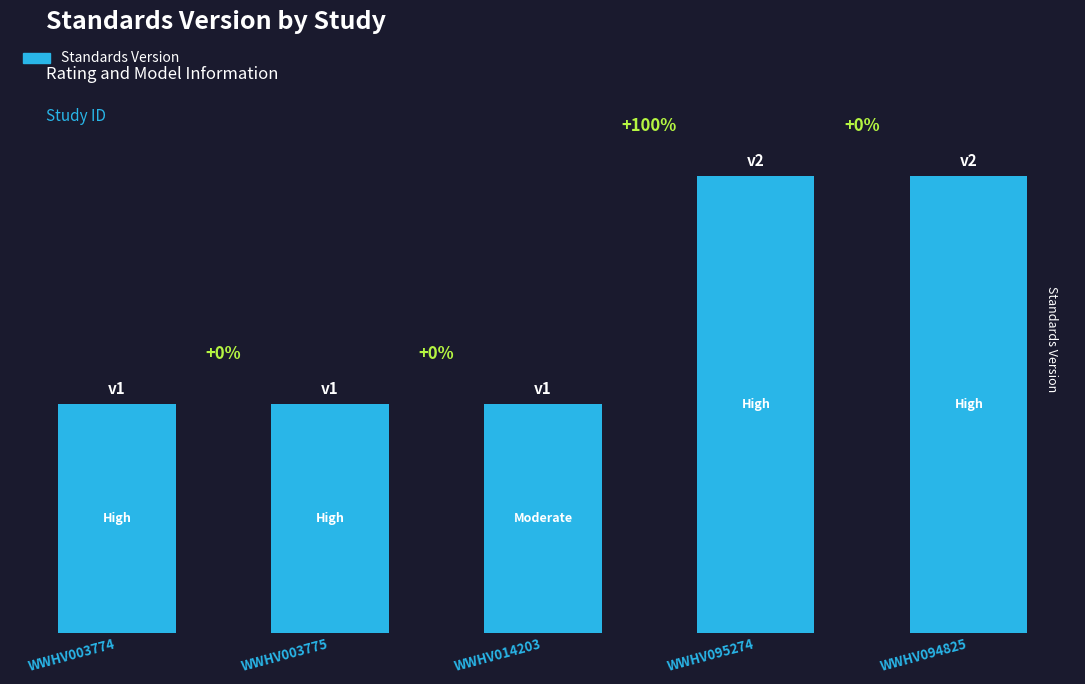

Are the bars horizontal?

No